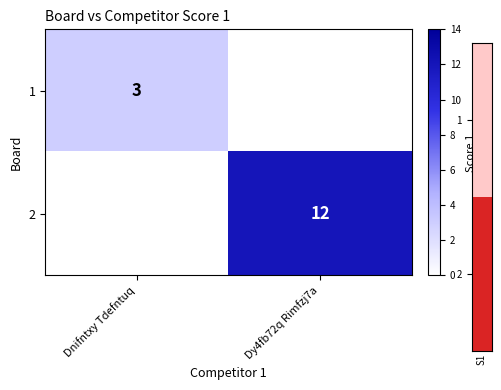

True or false: 1 has a value of 5 at Dnifntxy Tdefntuq.

False